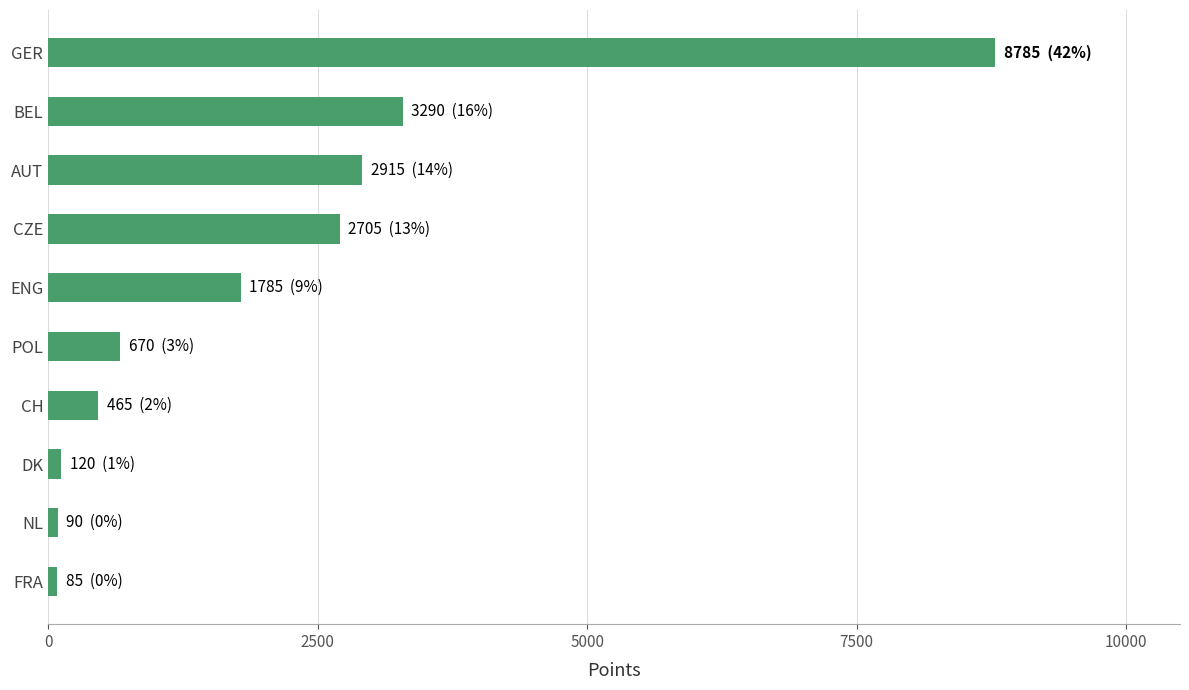

The value at GER is 8785. True or false?

True